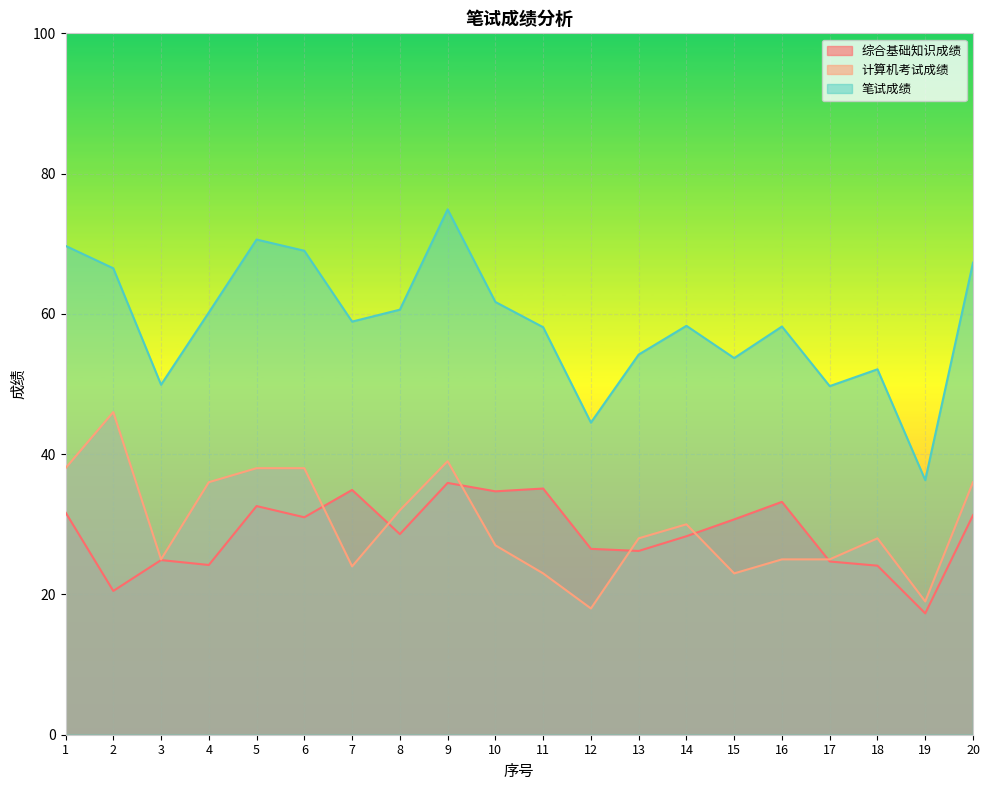

Where is the first local maximum for 综合基础知识成绩?

3